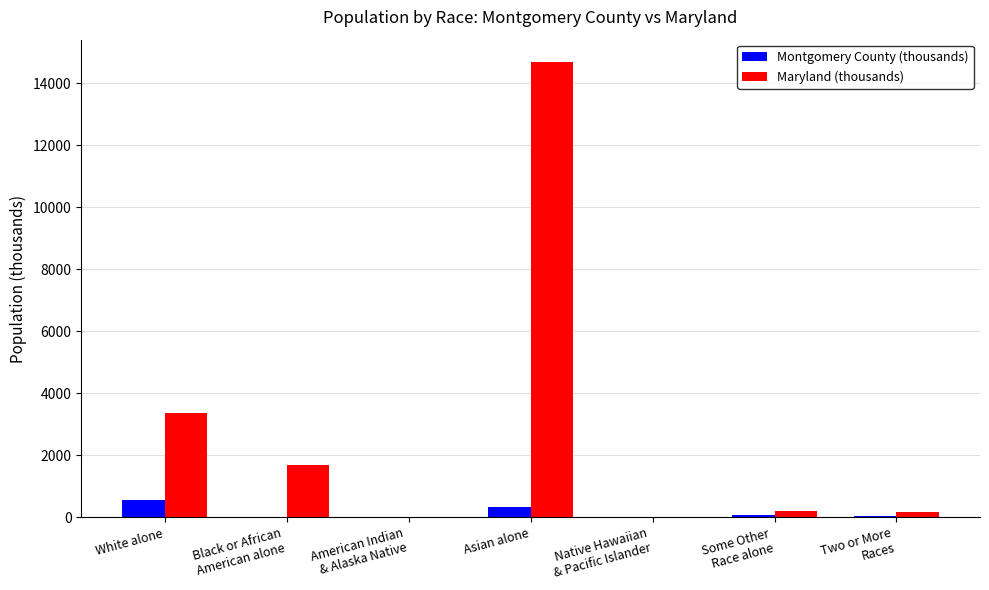

What is the sum of all Maryland (thousands) values?

20126.3